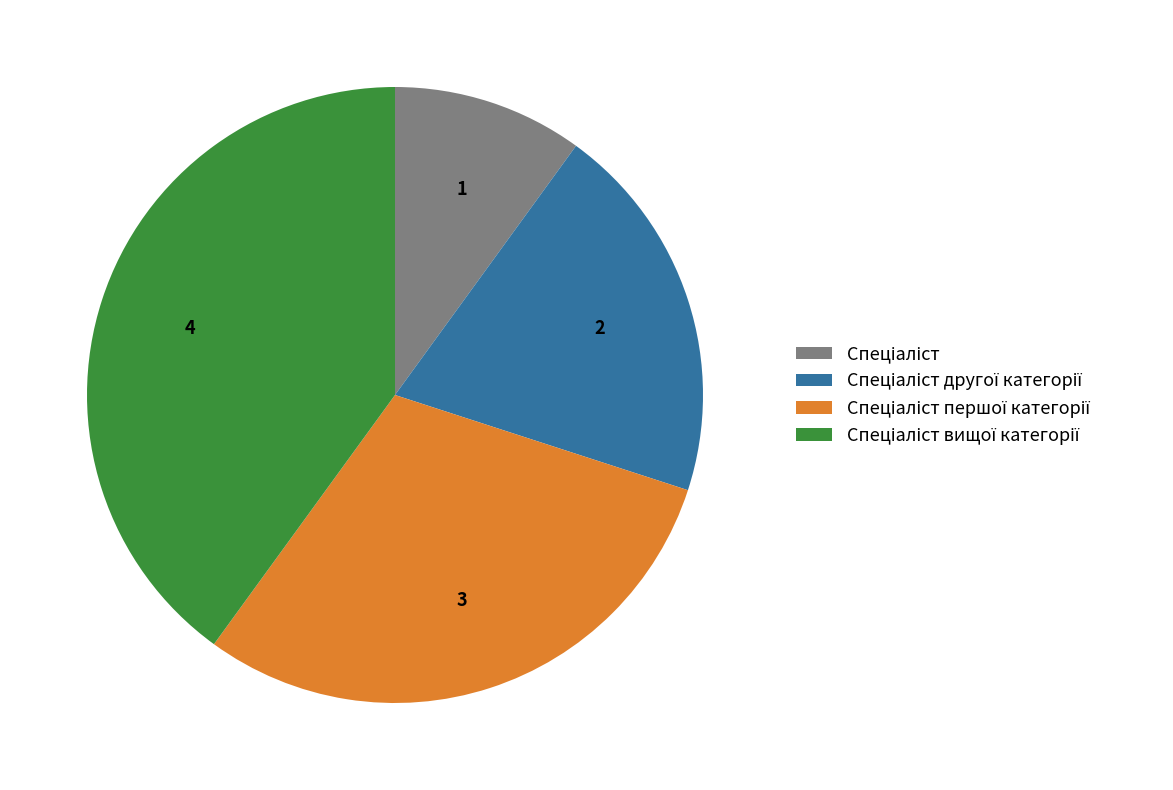

Does any single category account for the majority?

No